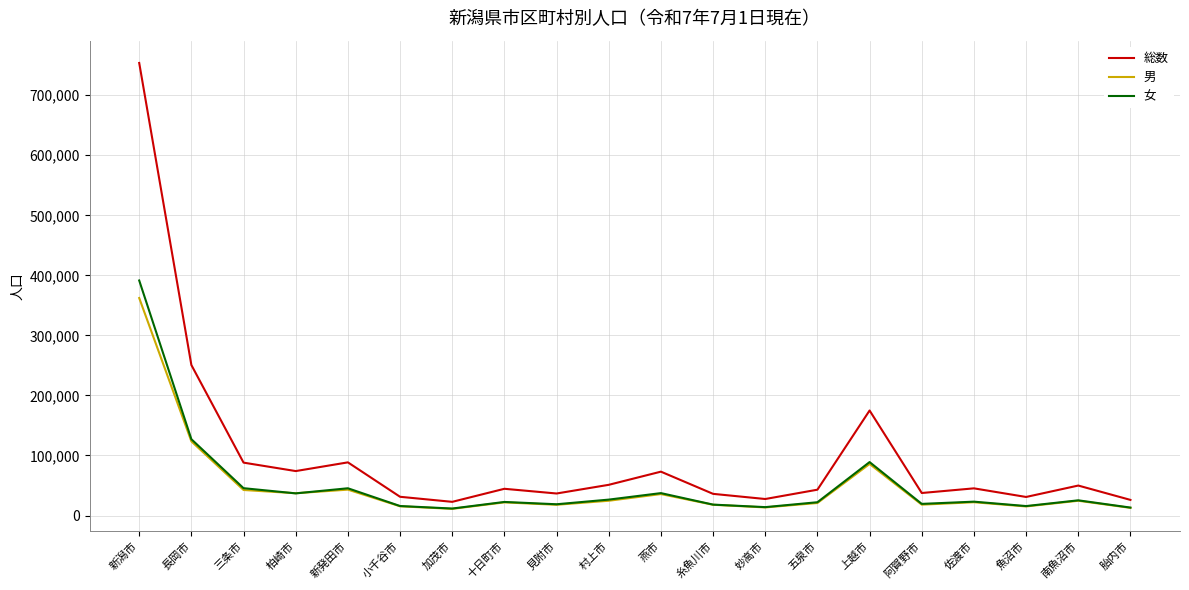

What is the spread (max minus min) of values at 阿賀野市?

19413